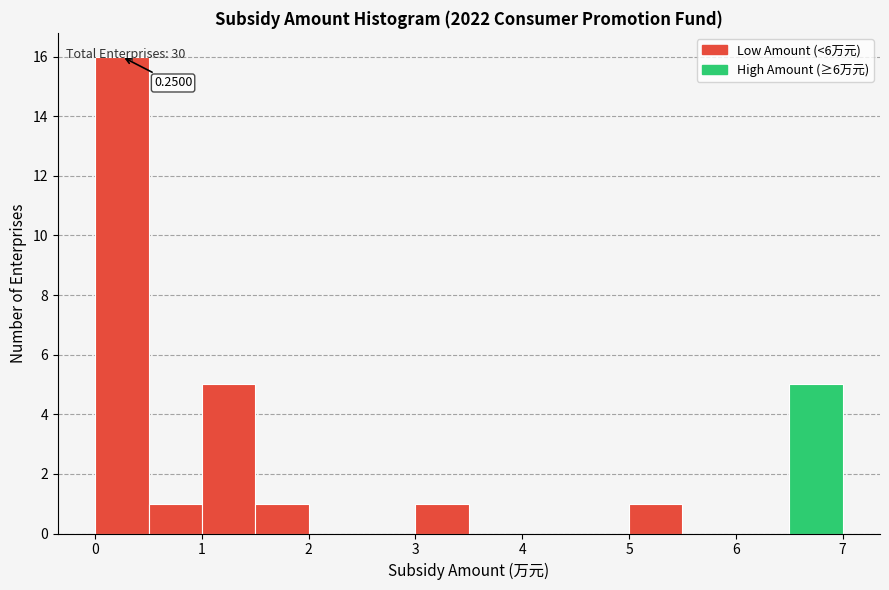

Which range on the x-axis has the tallest bar?

0.0 to 0.5